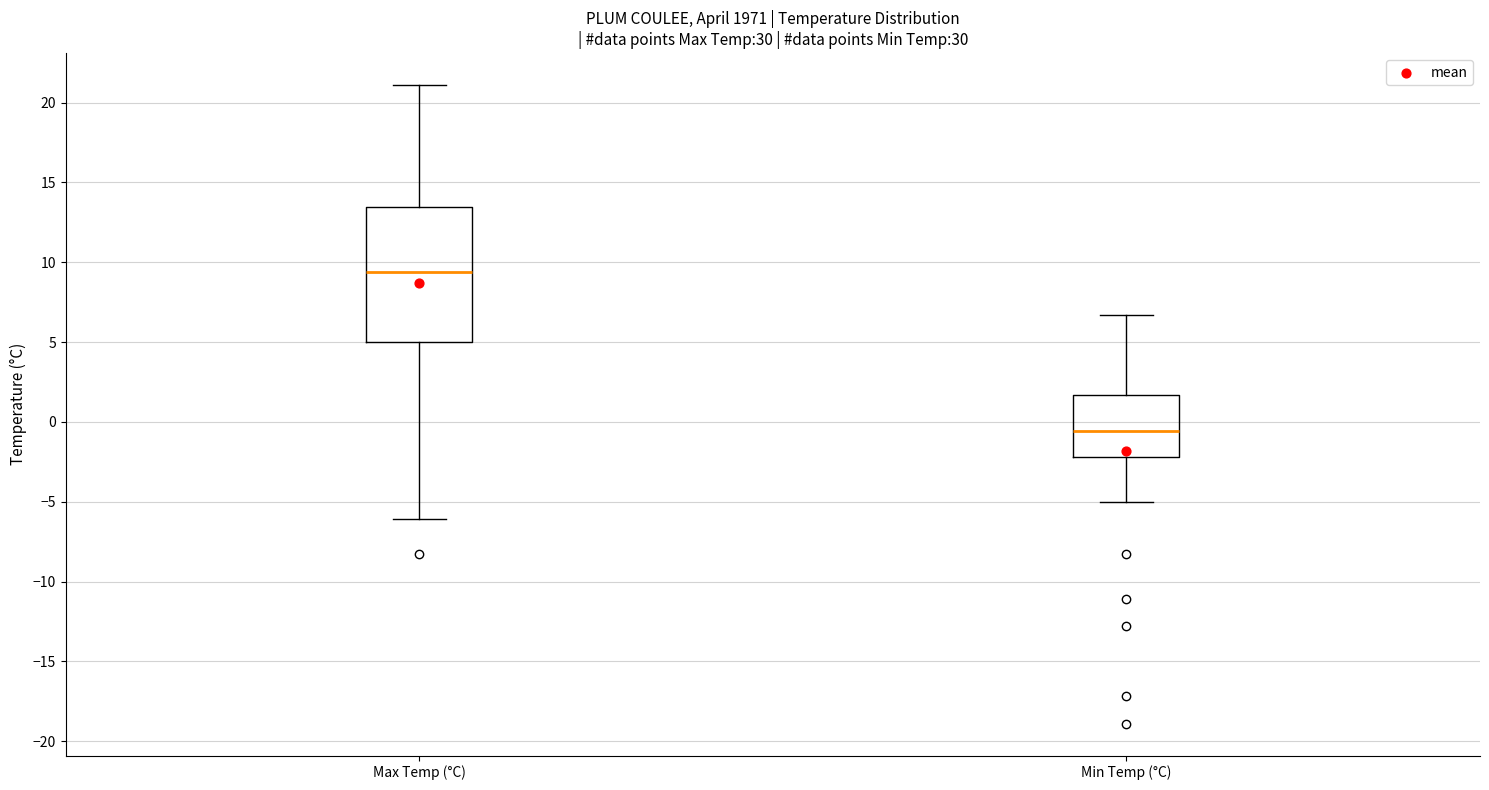

Where does the lower whisker of the box for Min Temp (°C) end on the y-axis? The values are not printed on the chart, so give them approximately, as read against the axis.

-5.0